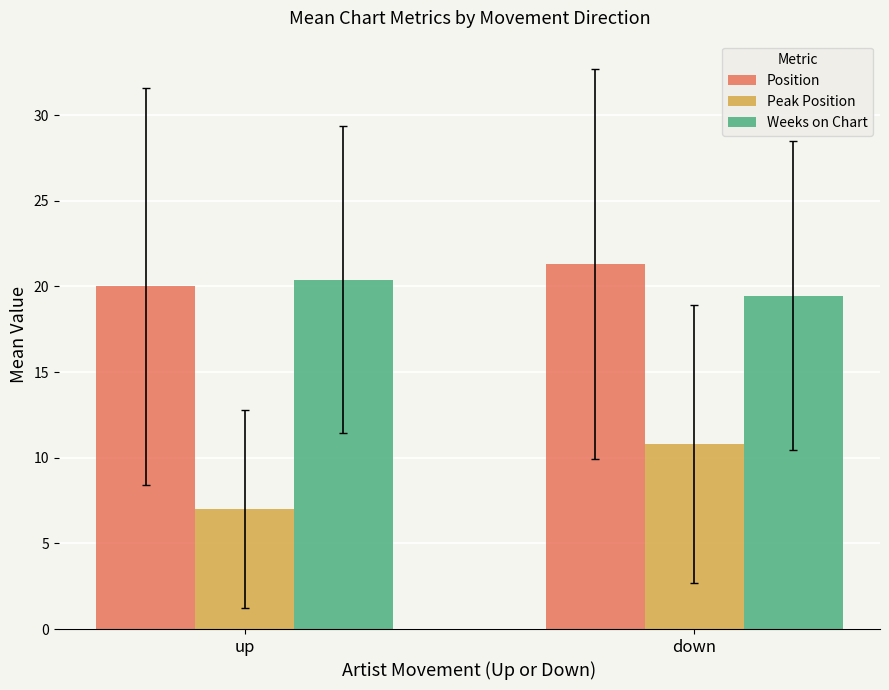

What is the total value across all series at down?

51.6